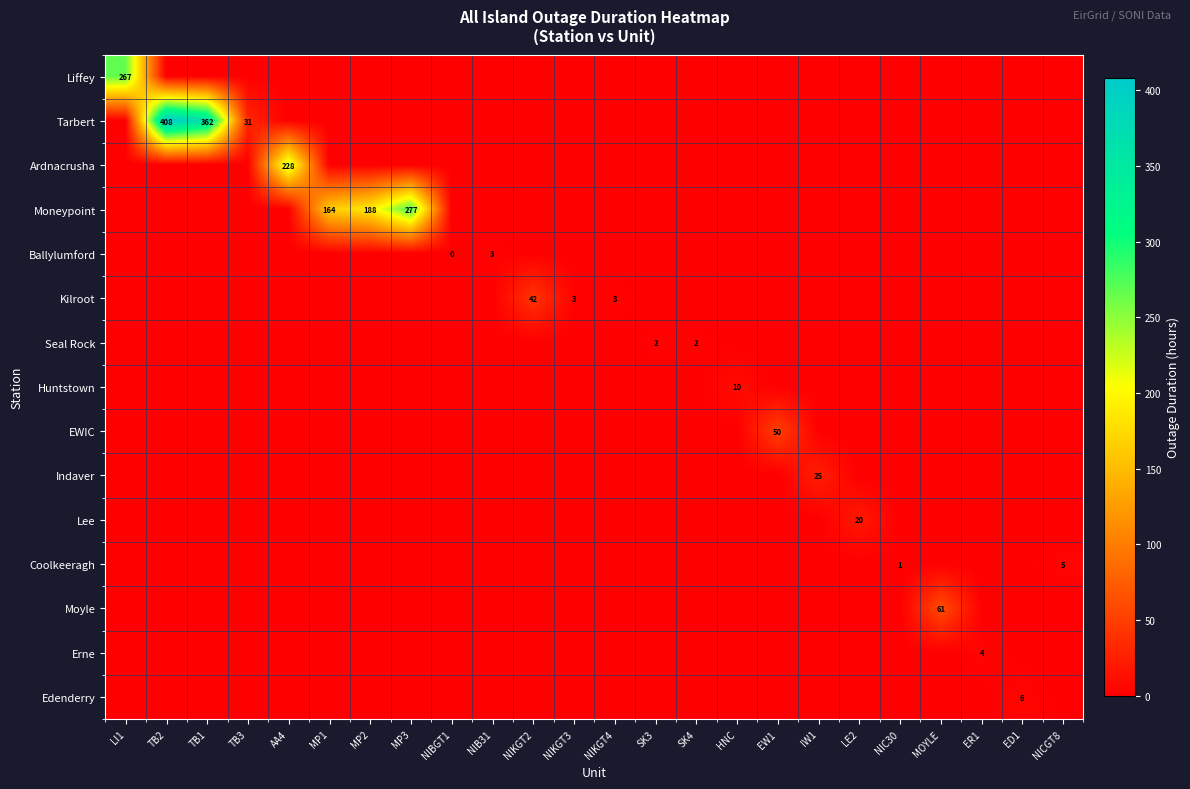

What is the difference between the maximum and second lowest values in the Ballylumford series?

3.0